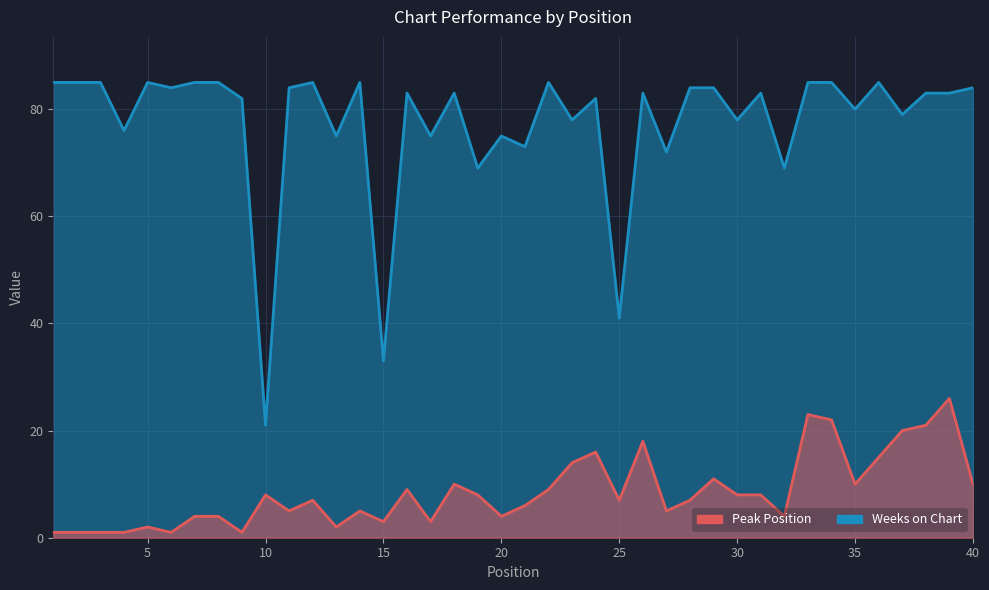

At which label does Peak Position reach its peak?

39